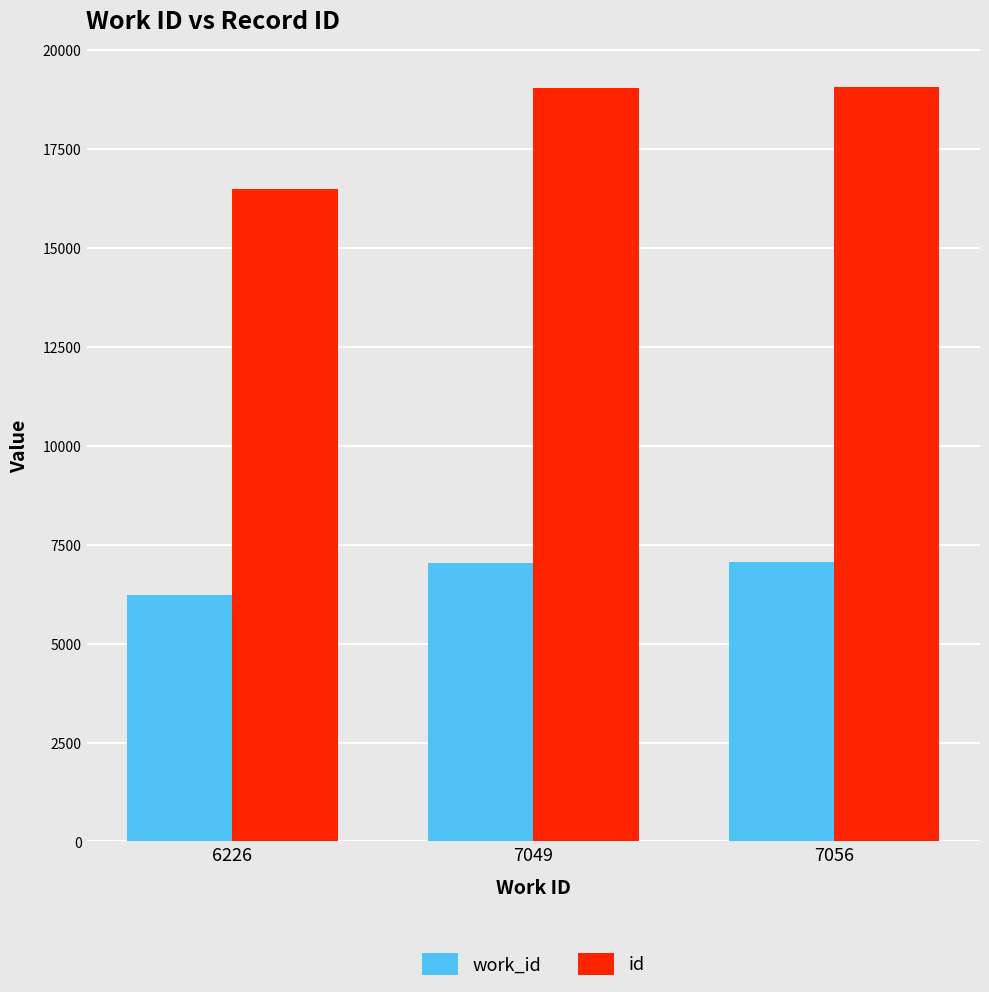

Rank the series at 7049 from highest to lowest value.

id, work_id